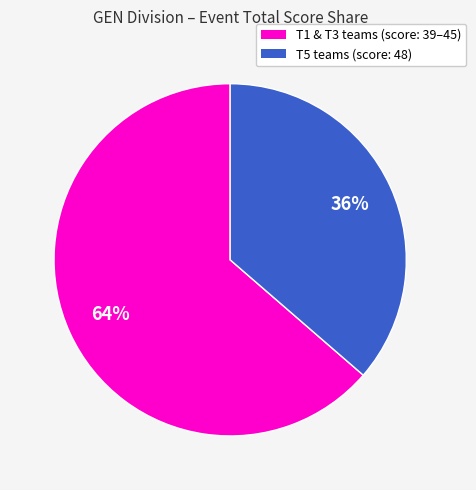

Does any single category account for the majority?

Yes